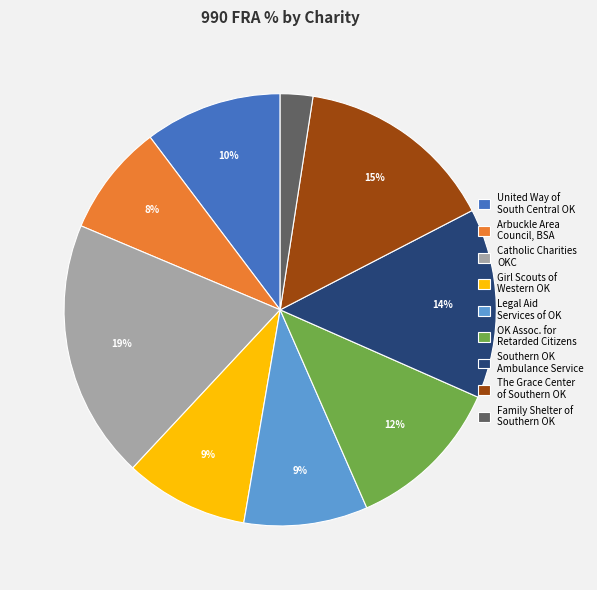

To the nearest percent, what is the difference between the Legal Aid Services of OK and United Way of South Central OK slice percentages?

1%